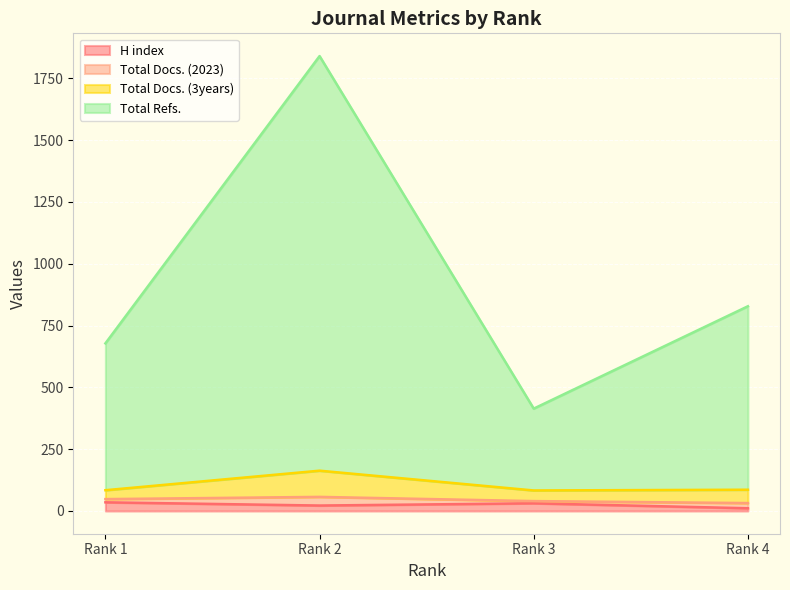

True or false: Total Refs. and H index intersect in this chart.

False